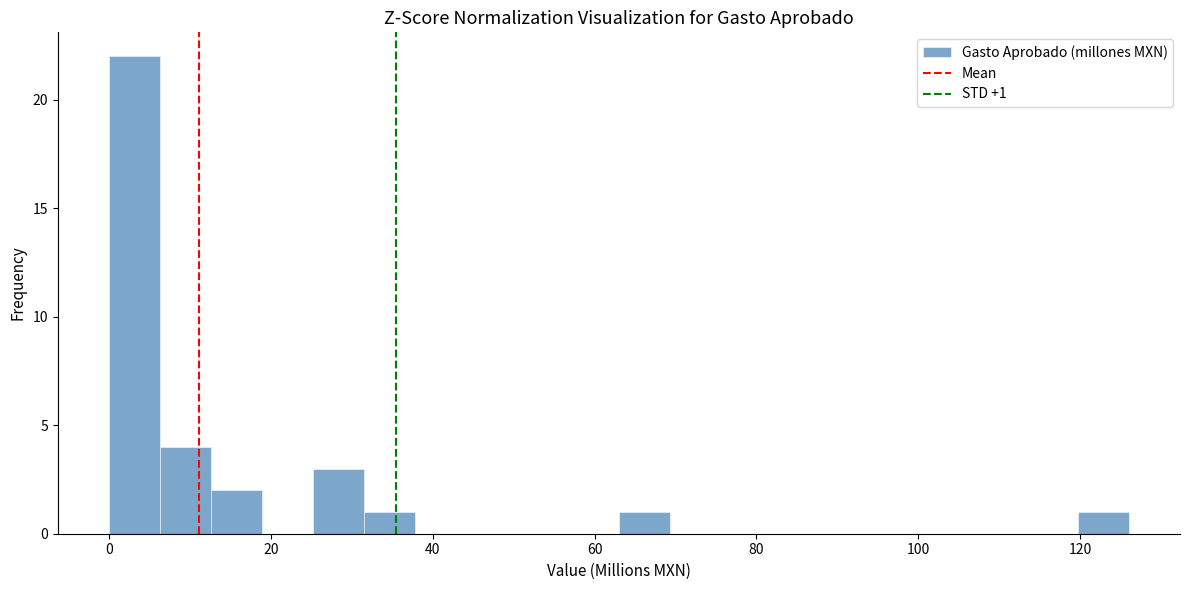

Around what value on the x-axis is the tallest bar? Give the approximate position of its centre, as read against the axis.

4